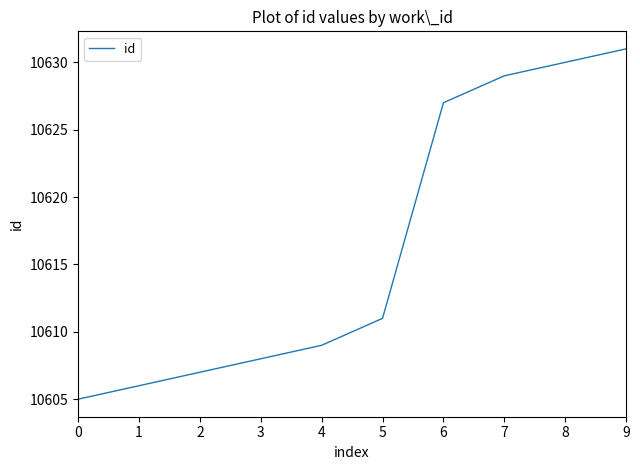

Reading left to right, transcribe all the data shown in this chart.

10605	10606	10607	10608	10609	10611	10627	10629	10630	10631